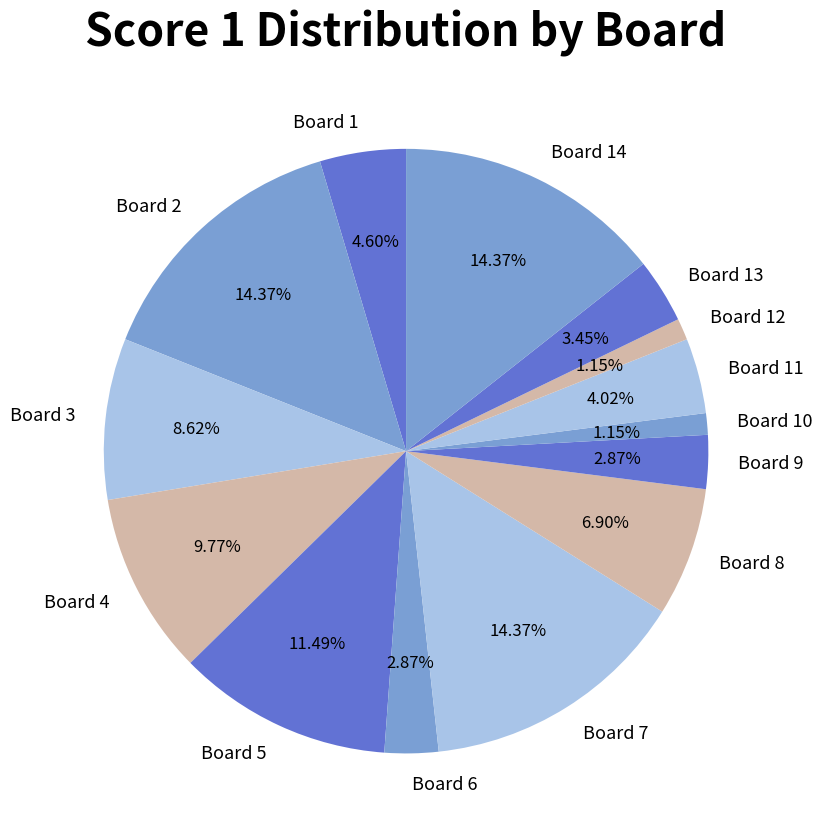

Does Board 11 account for over 50% of the chart?

No